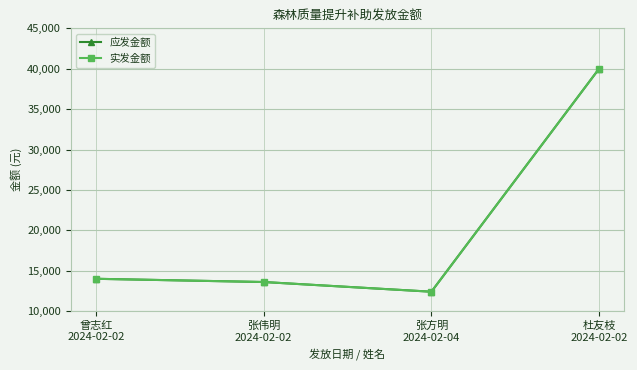

At 杜友枝
2024-02-02, list the series in order from smallest to largest.

应发金额, 实发金额